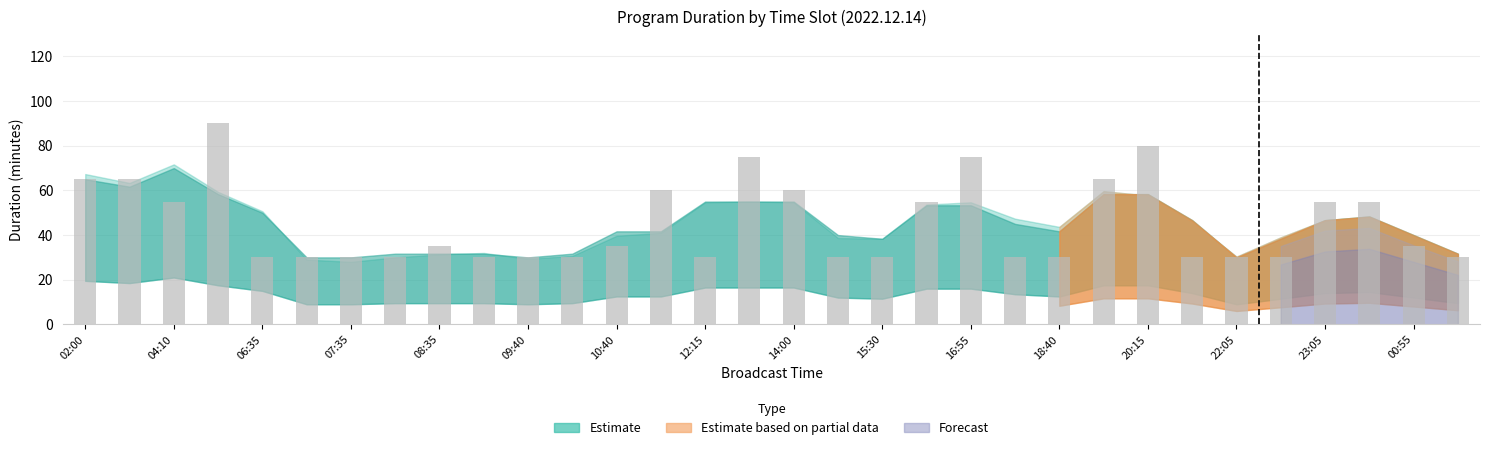

What is the value of the 4th bar from the left?

90